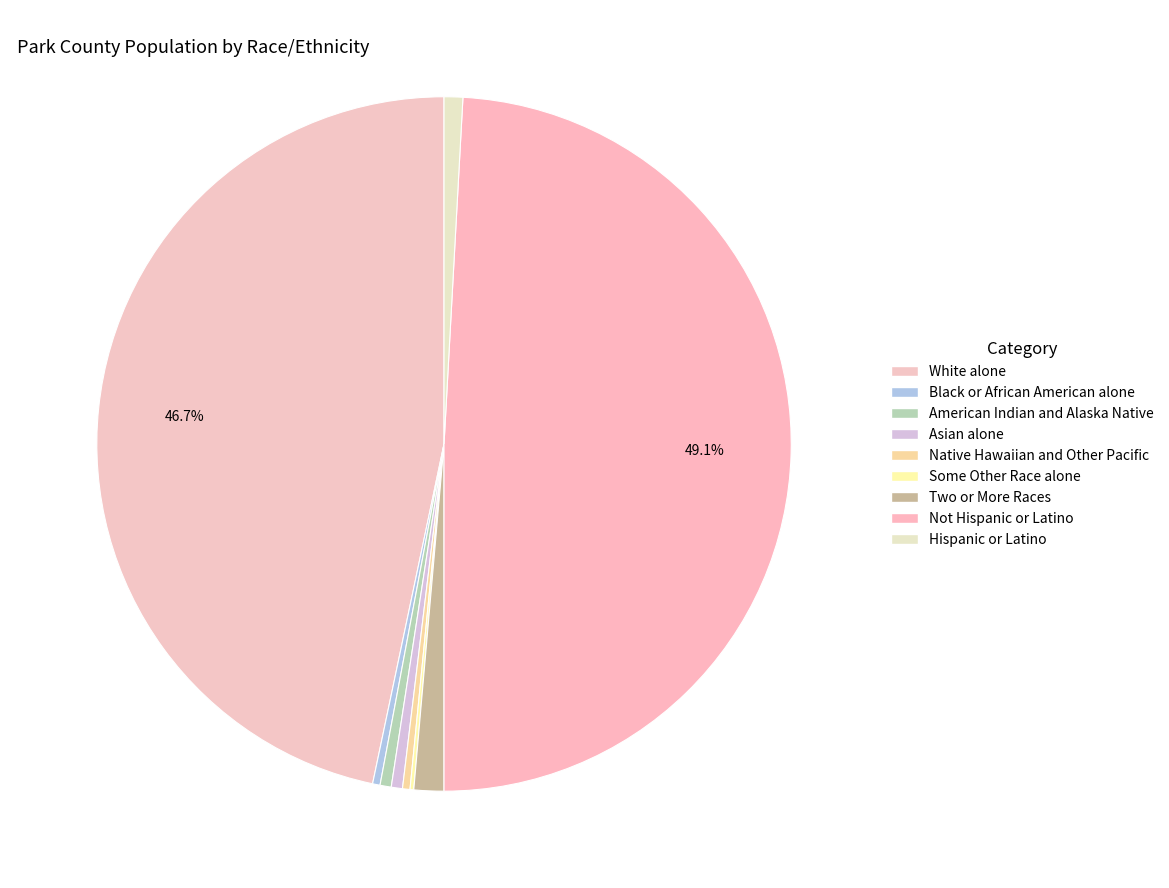

Do Some Other Race alone and White alone together represent more than half of the pie?

No